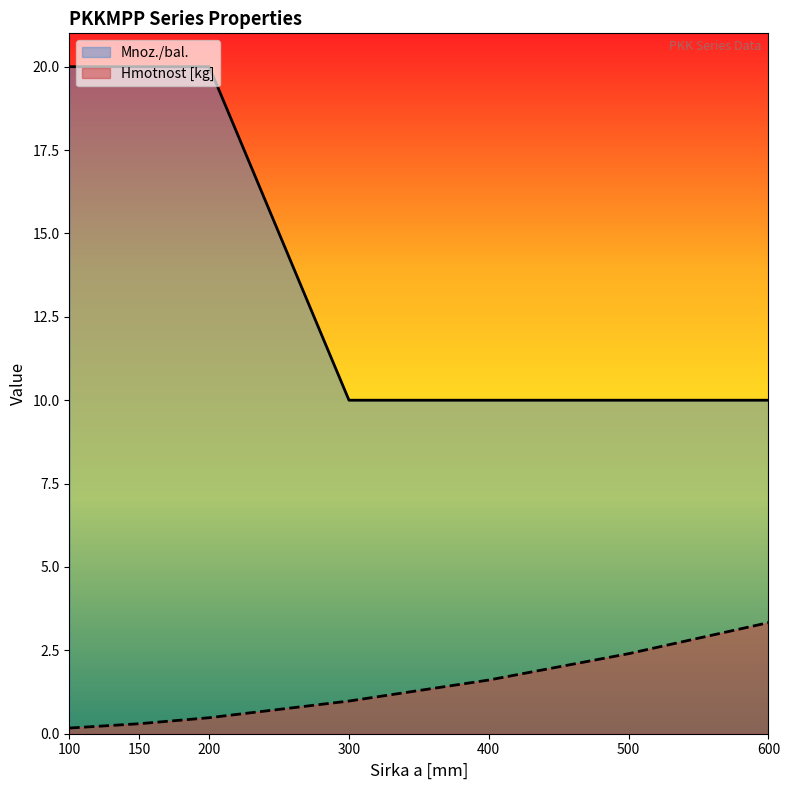

Which series has the largest total across all categories?

Mnoz./bal.